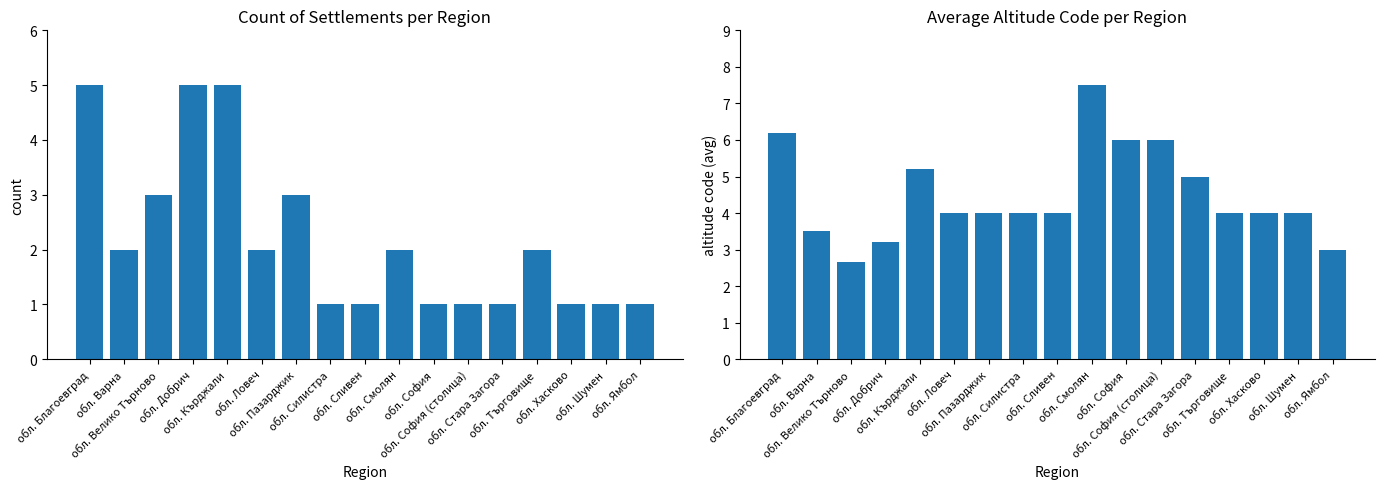

Which series has the widest spread of values?

Avg altitude code